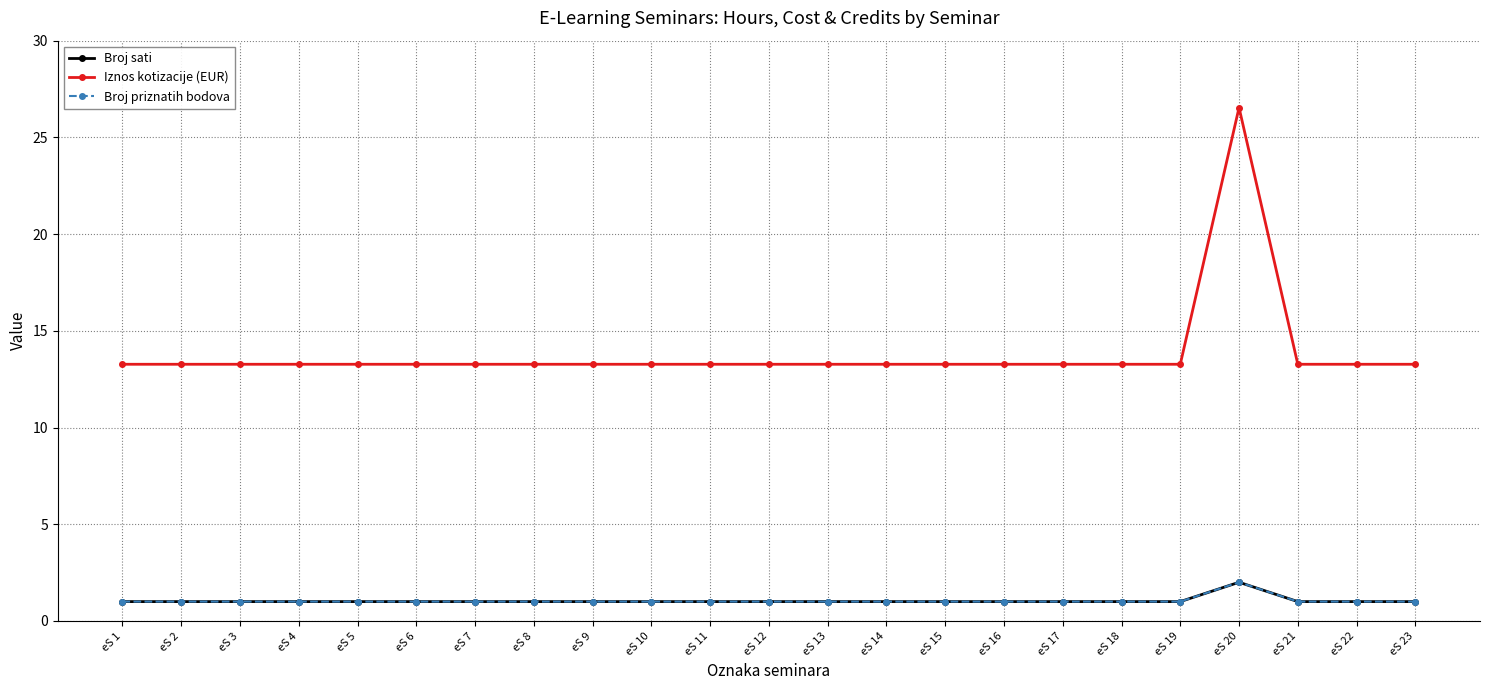

Reading right to left, transcribe all the data shown in this chart.

Broj sati: eS 23=1.0	eS 22=1.0	eS 21=1.0	eS 20=2.0	eS 19=1.0	eS 18=1.0	eS 17=1.0	eS 16=1.0	eS 15=1.0	eS 14=1.0	eS 13=1.0	eS 12=1.0	eS 11=1.0	eS 10=1.0	eS 9=1.0	eS 8=1.0	eS 7=1.0	eS 6=1.0	eS 5=1.0	eS 4=1.0	eS 3=1.0	eS 2=1.0	eS 1=1.0
Iznos kotizacije (EUR): eS 23=13.3	eS 22=13.3	eS 21=13.3	eS 20=26.5	eS 19=13.3	eS 18=13.3	eS 17=13.3	eS 16=13.3	eS 15=13.3	eS 14=13.3	eS 13=13.3	eS 12=13.3	eS 11=13.3	eS 10=13.3	eS 9=13.3	eS 8=13.3	eS 7=13.3	eS 6=13.3	eS 5=13.3	eS 4=13.3	eS 3=13.3	eS 2=13.3	eS 1=13.3
Broj priznatih bodova: eS 23=1.0	eS 22=1.0	eS 21=1.0	eS 20=2.0	eS 19=1.0	eS 18=1.0	eS 17=1.0	eS 16=1.0	eS 15=1.0	eS 14=1.0	eS 13=1.0	eS 12=1.0	eS 11=1.0	eS 10=1.0	eS 9=1.0	eS 8=1.0	eS 7=1.0	eS 6=1.0	eS 5=1.0	eS 4=1.0	eS 3=1.0	eS 2=1.0	eS 1=1.0